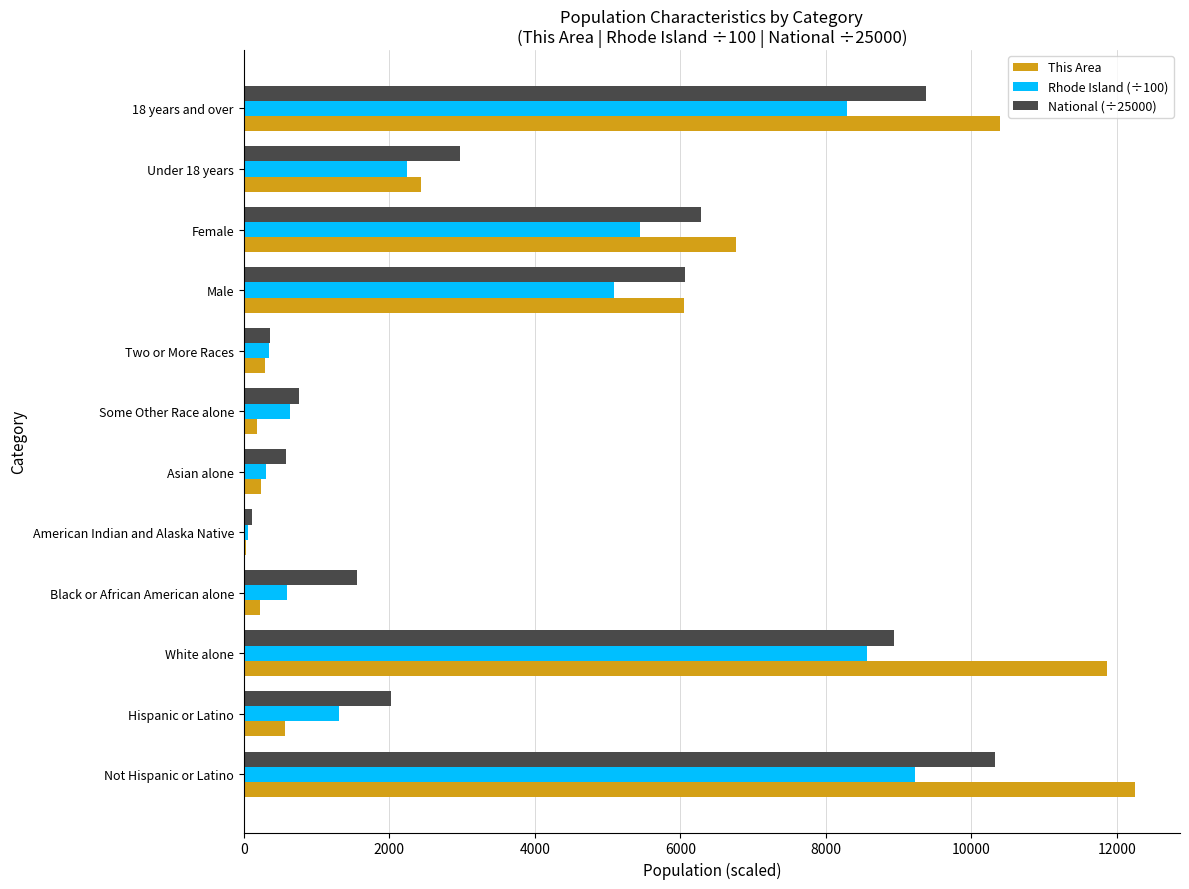

What is the sum of all Rhode Island (÷100) values?

42097.1